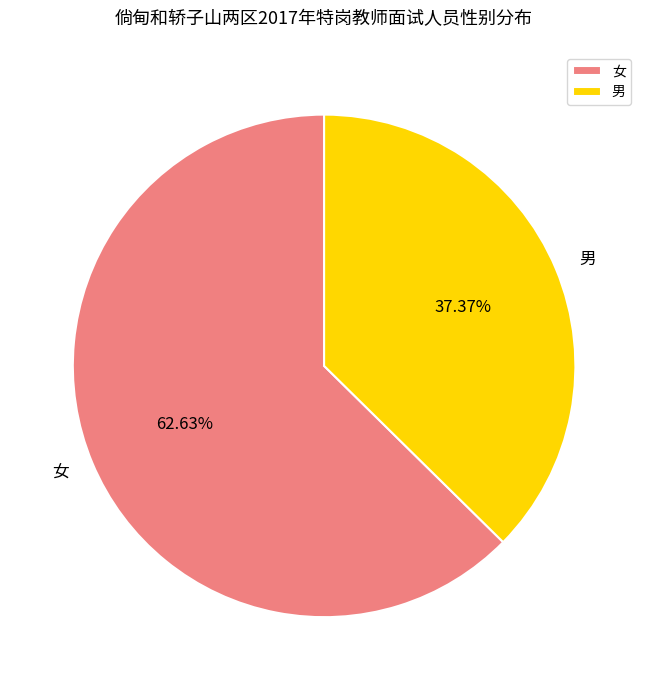

Approximately how many times larger is the value at 男 compared to 女?

0.6